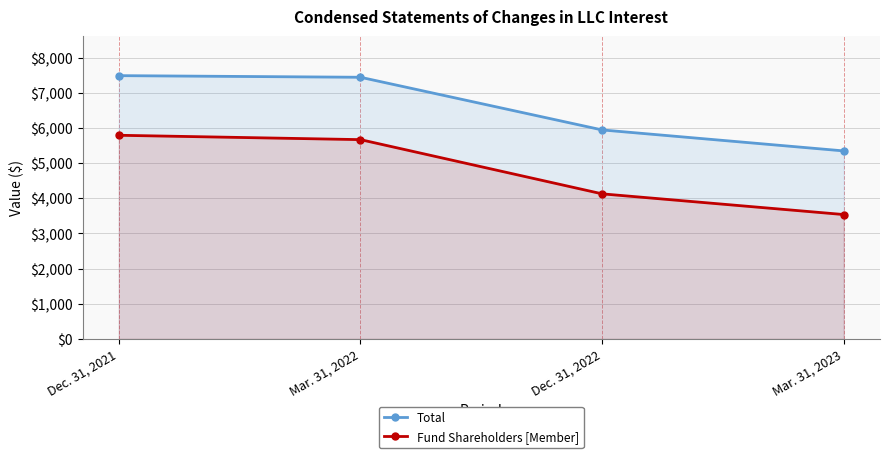

Which series has the largest range (max minus min)?

Fund Shareholders [Member]